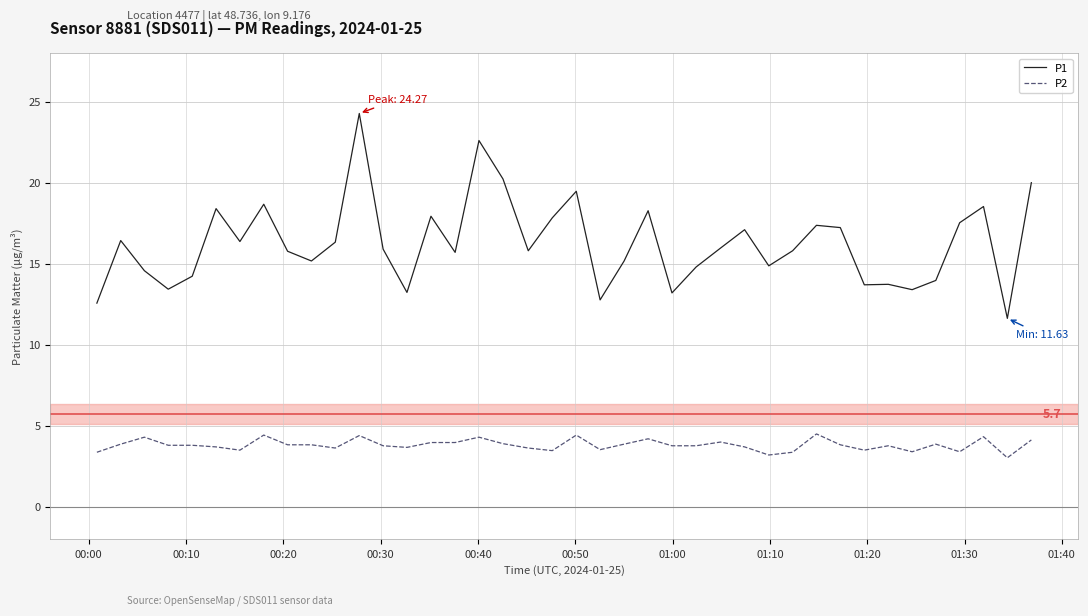

List the series in order of their overall mean, highest first.

P1, P2